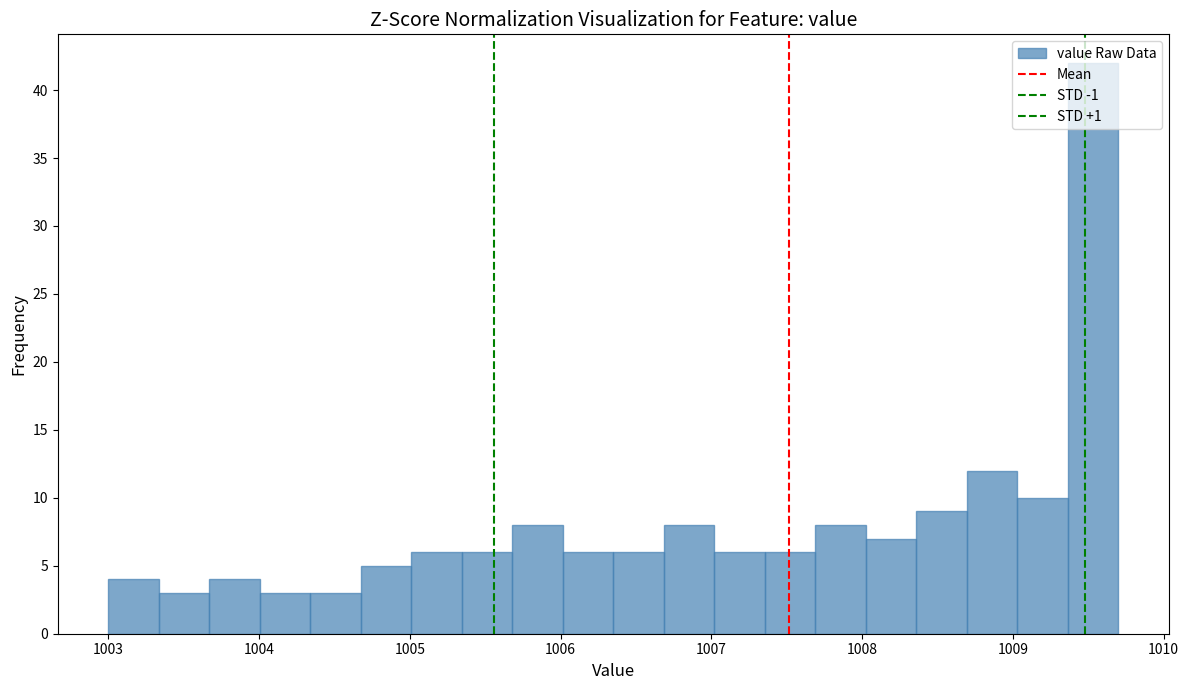

Around what value on the x-axis is the tallest bar? Give the approximate position of its centre, as read against the axis.

1009.5